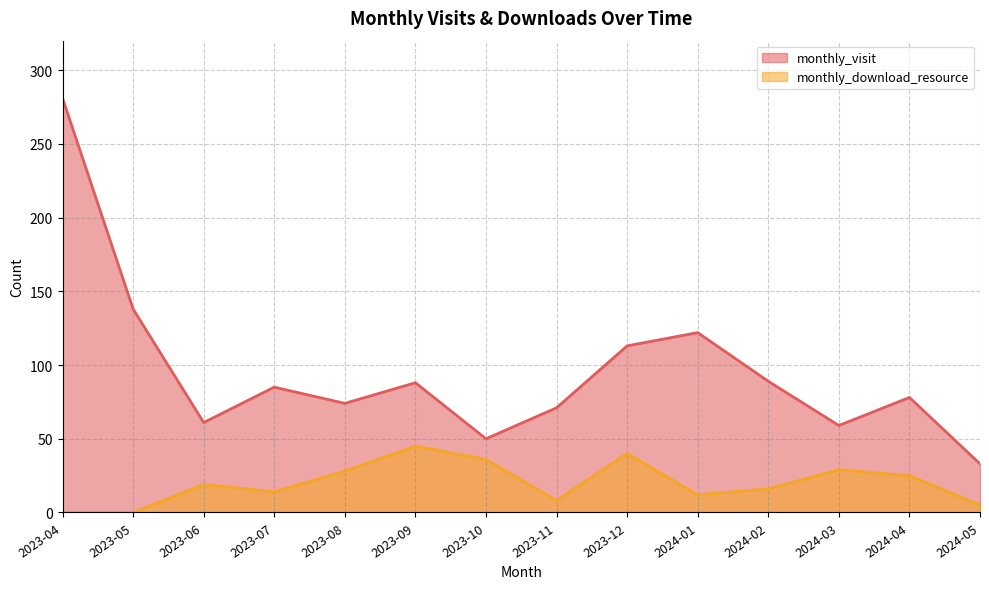

Which has a higher value, 2024-01 or 2023-07?

2024-01